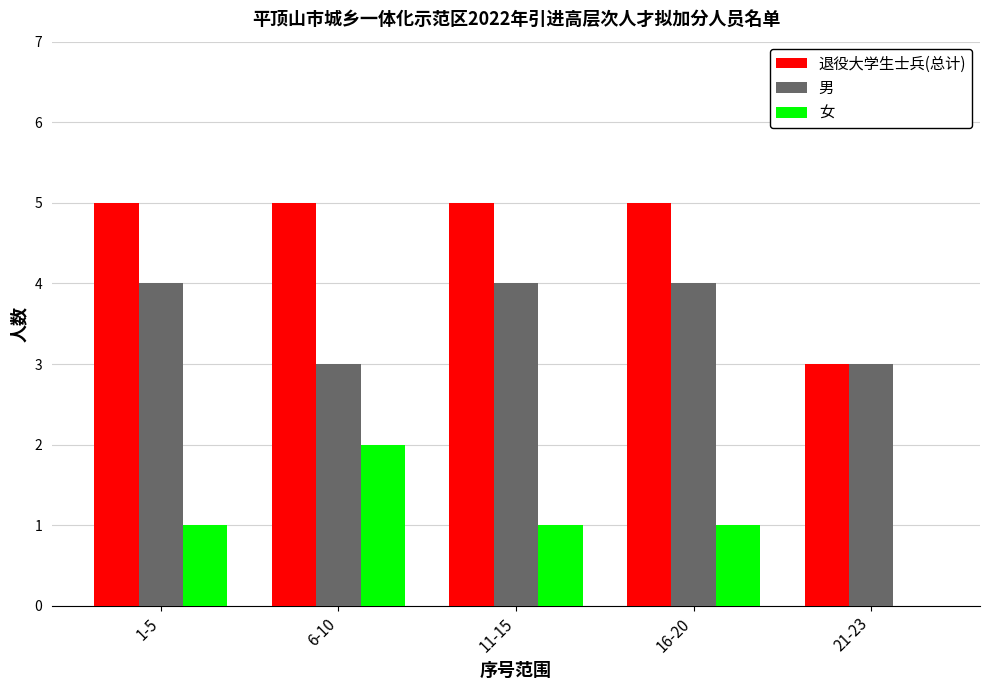

Is it true that 男 equals 4 at 11-15?

True